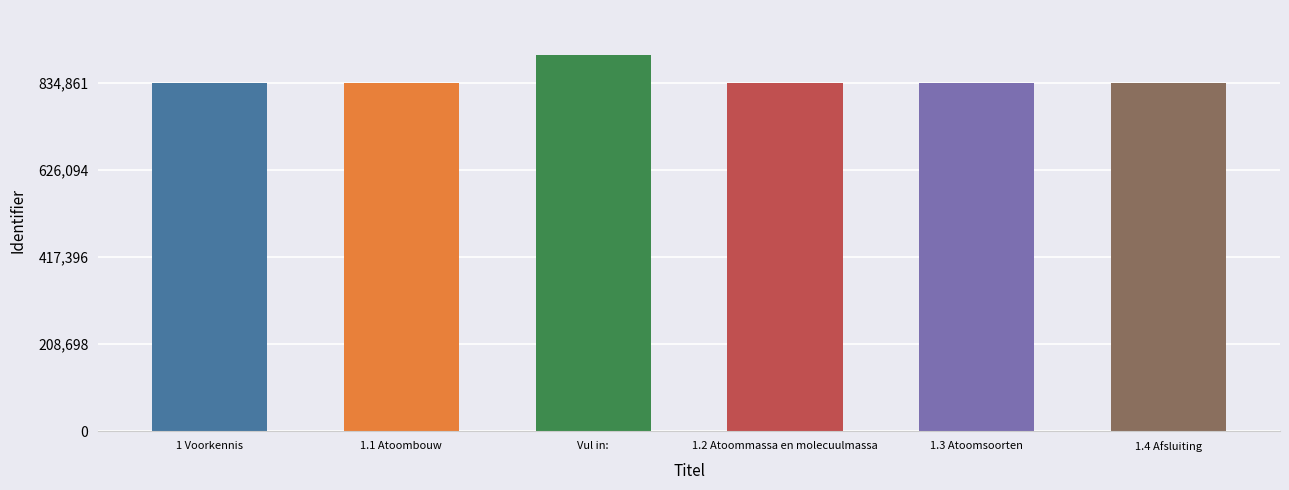

What is the label of the 1st bar from the left?

1 Voorkennis